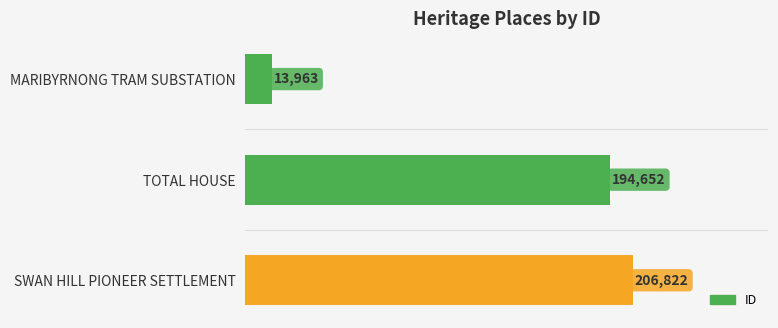

Where is the data nearest to the value 110392?

TOTAL HOUSE